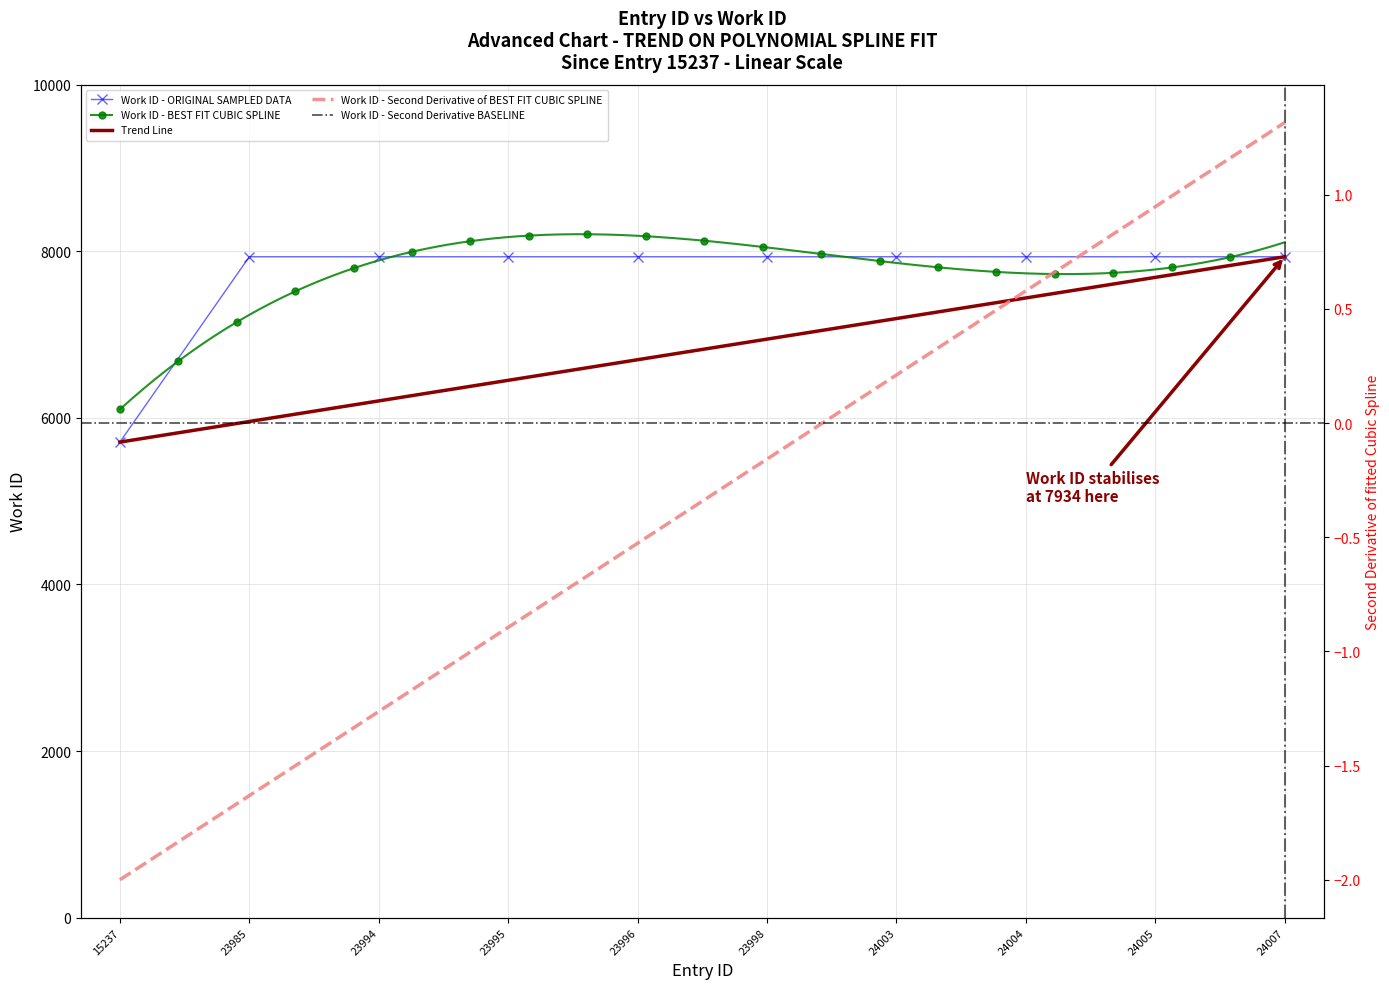

True or false: the data shows 3035 at 24007.

False